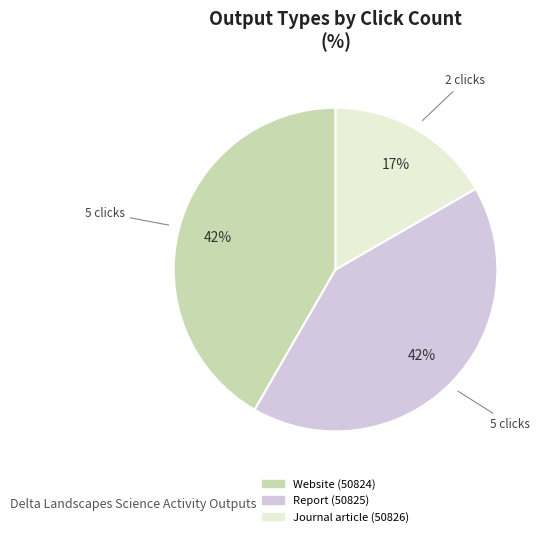

The Journal article (50826) slice represents 2% of the pie. True or false?

False